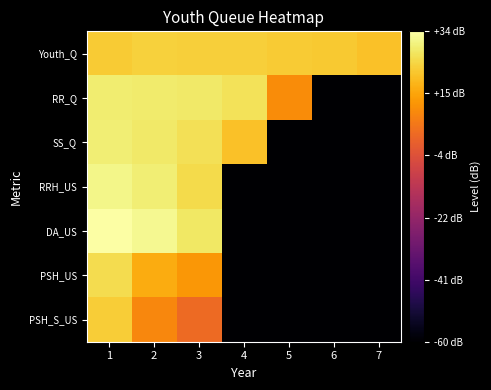

At which category is the sum across all series the highest?

1